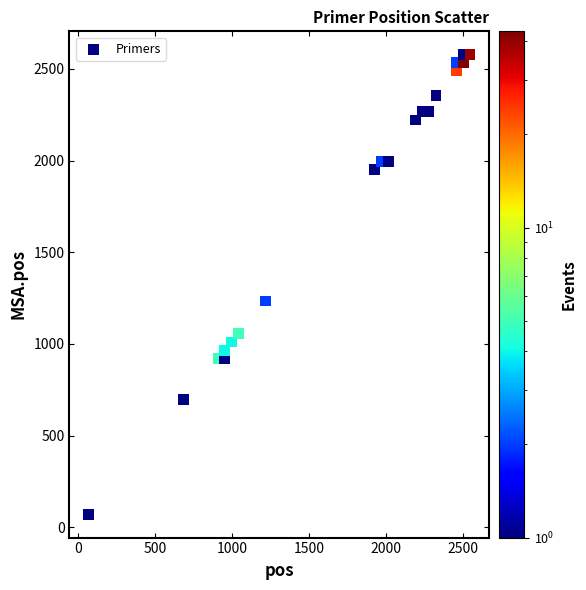

What is the range of Y values (max minus min)?

2508.6